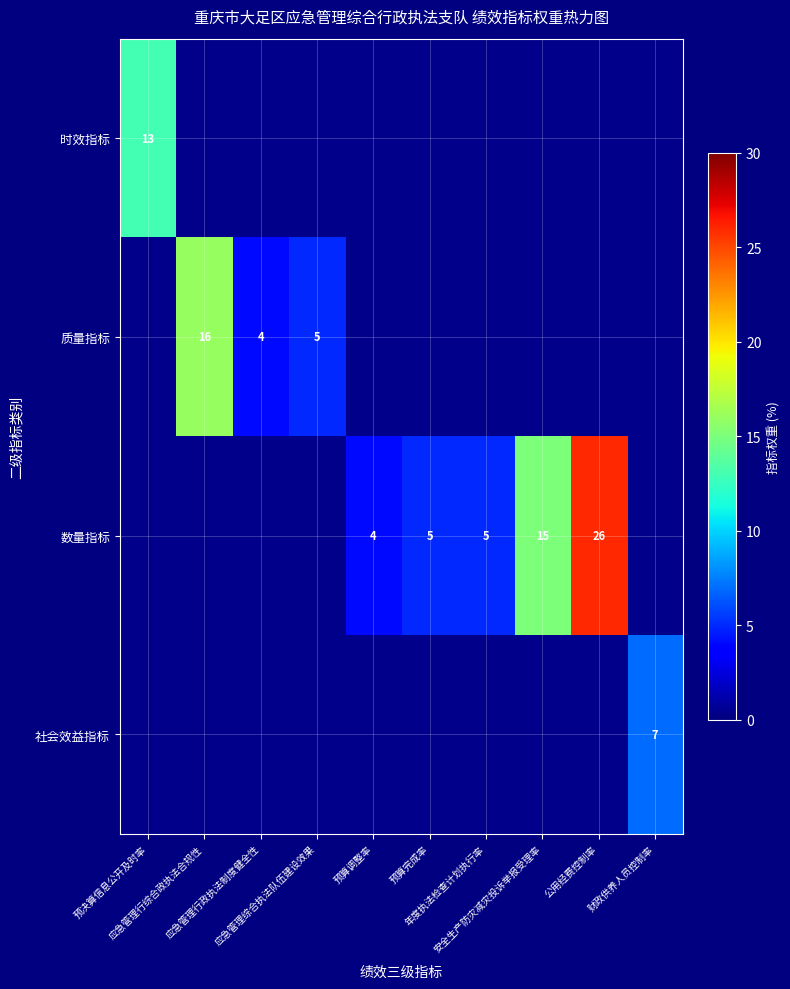

What is the difference between the highest and lowest values at 公用经费控制率?

26